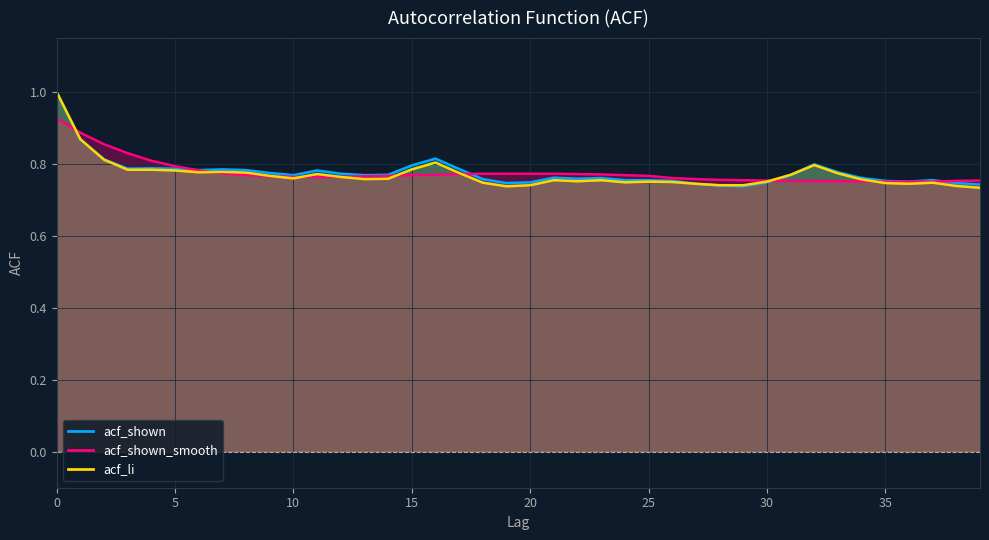

How many lines are shown in the chart?

3